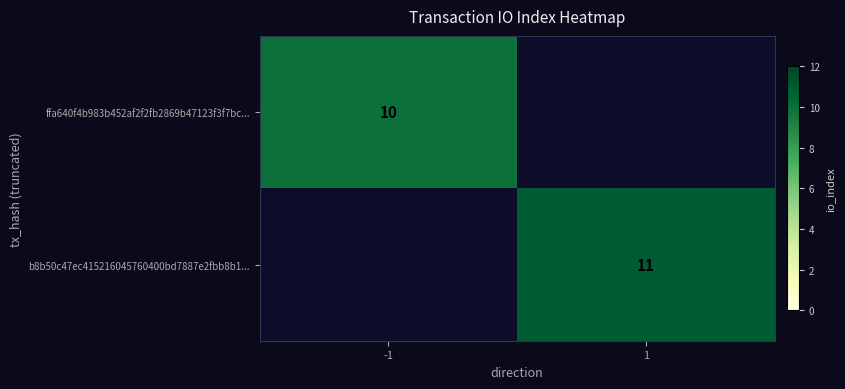

The b8b50c47ec415216045760400bd7887e2fbb8b1... series shows 11 at 1. True or false?

True